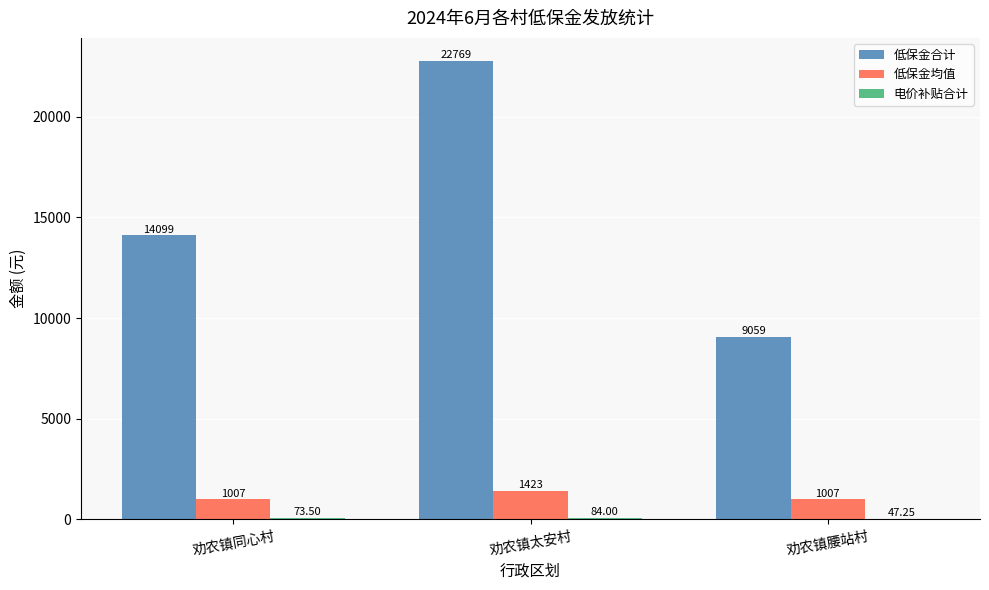

Between 劝农镇同心村 and 劝农镇太安村, which series saw the biggest shift?

低保金合计